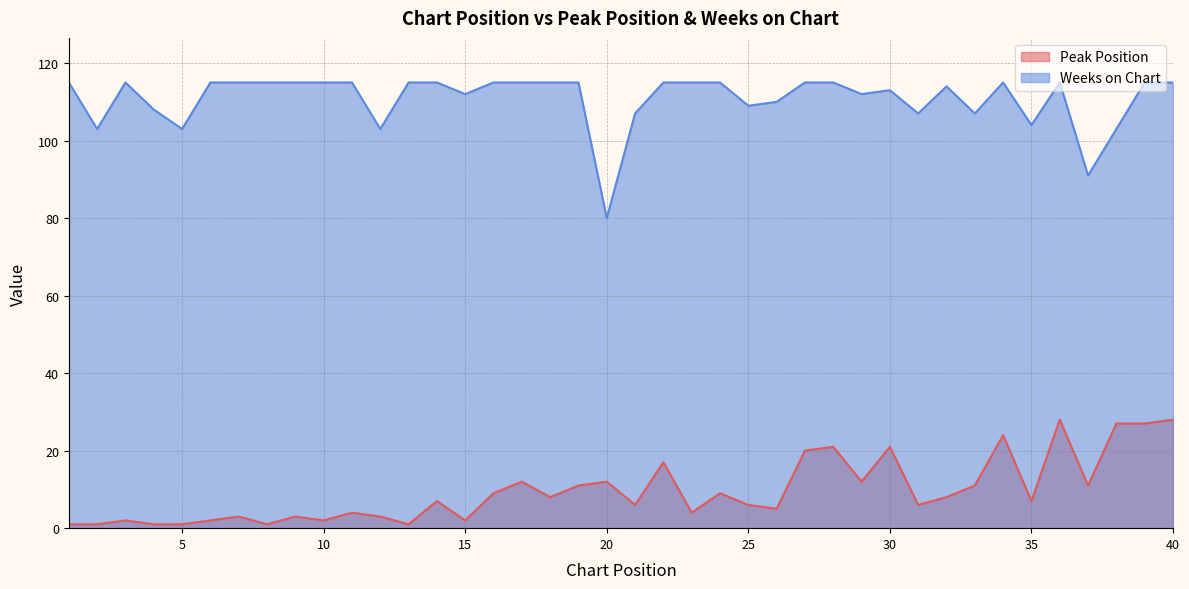

Reading left to right, transcribe all the data shown in this chart.

Peak Position: 1	1	2	1	1	2	3	1	3	2	4	3	1	7	2	9	12	8	11	12	6	17	4	9	6	5	20	21	12	21	6	8	11	24	7	28	11	27	27	28
Weeks on Chart: 115	103	115	108	103	115	115	115	115	115	115	103	115	115	112	115	115	115	115	80	107	115	115	115	109	110	115	115	112	113	107	114	107	115	104	115	91	103	115	115